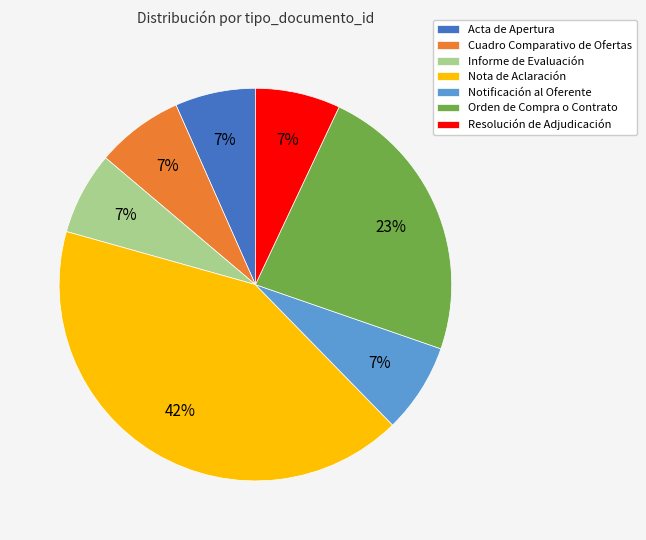

The Notificación al Oferente slice represents 7% of the pie. True or false?

True